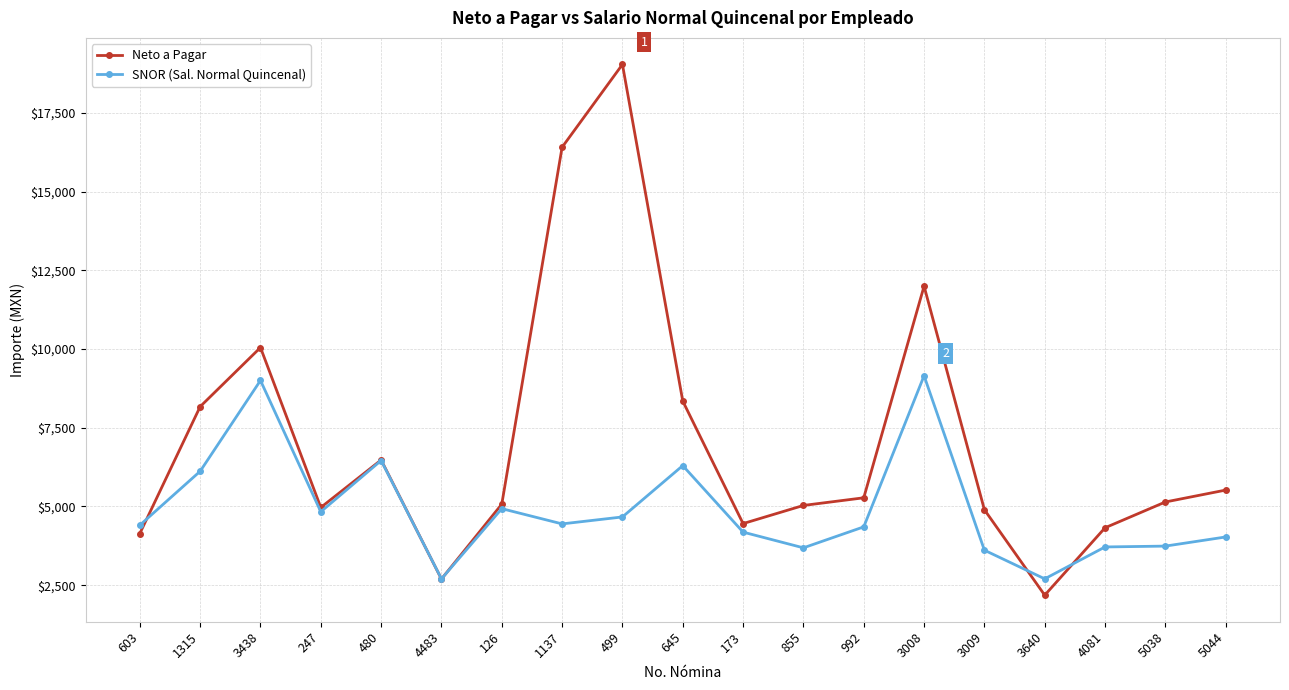

Which series changed the most between 4483 and 5044?

Neto a Pagar